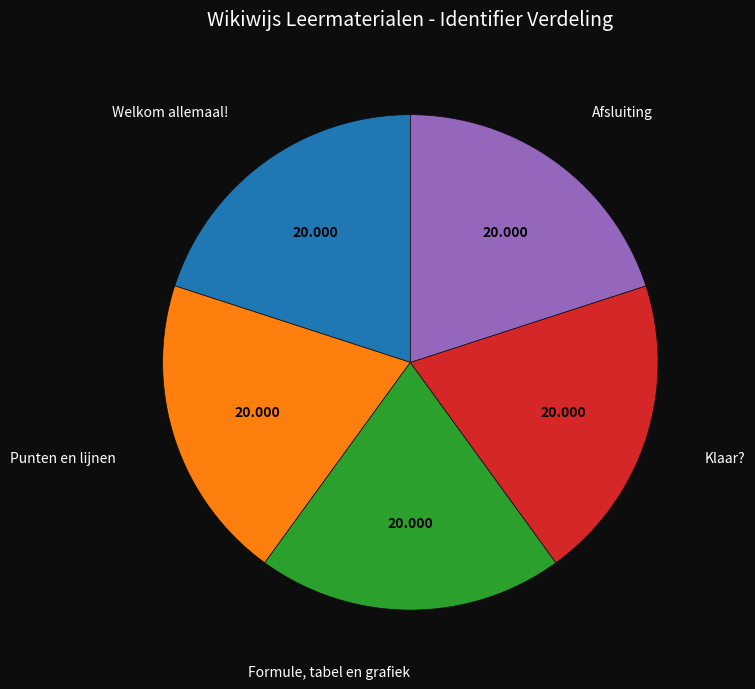

Is there a majority slice in this chart?

No